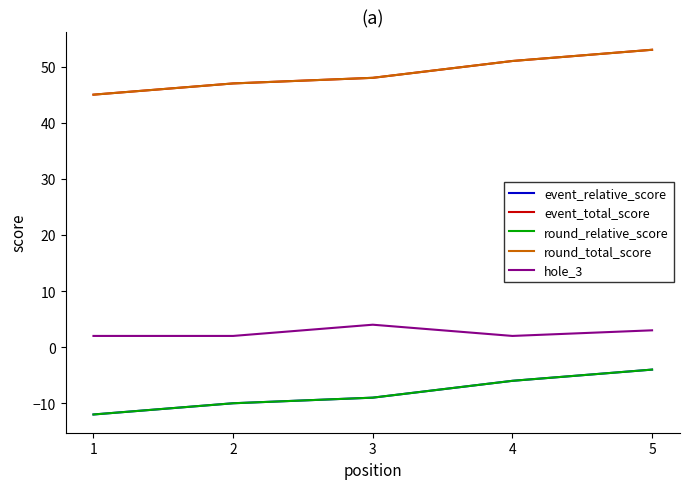

In hole_3, how many points are lower than both neighbors (excluding endpoints)?

1